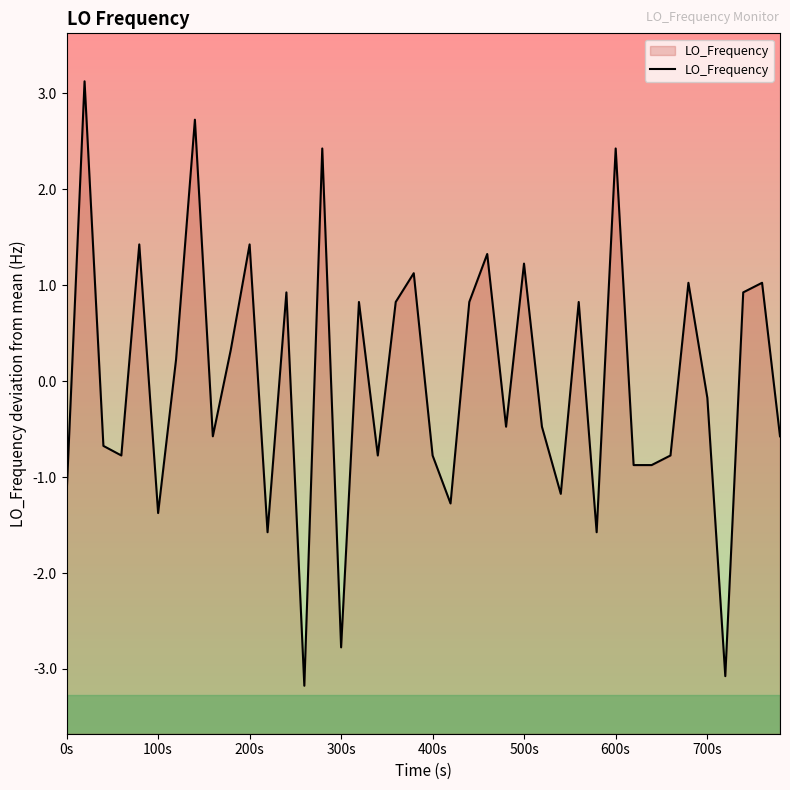

True or false: the data has more than 2 interior local peaks.

True